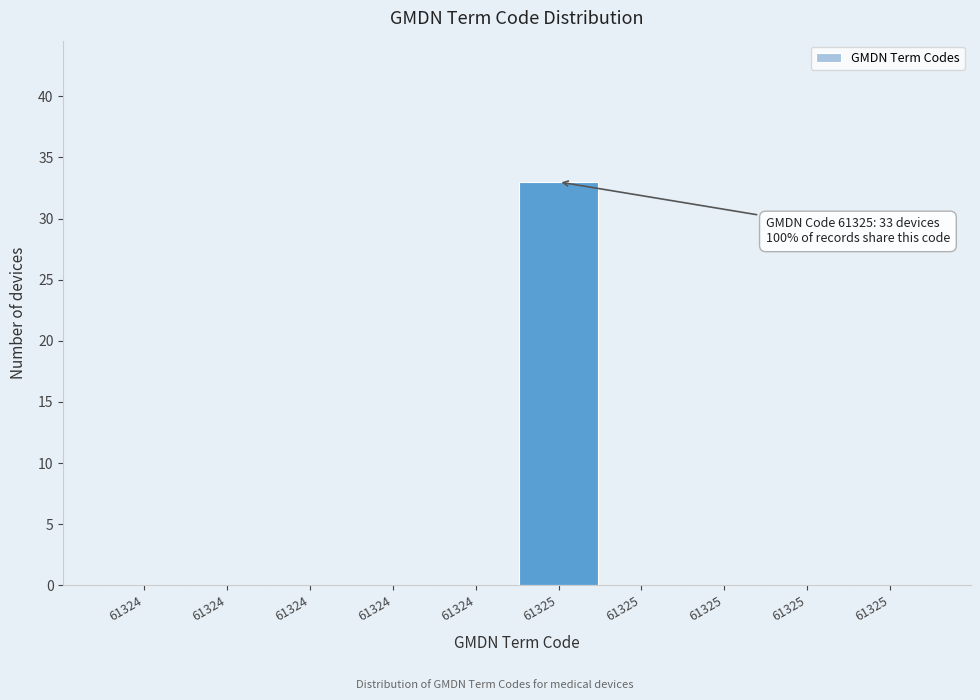

Count the number of categories in the chart.

10